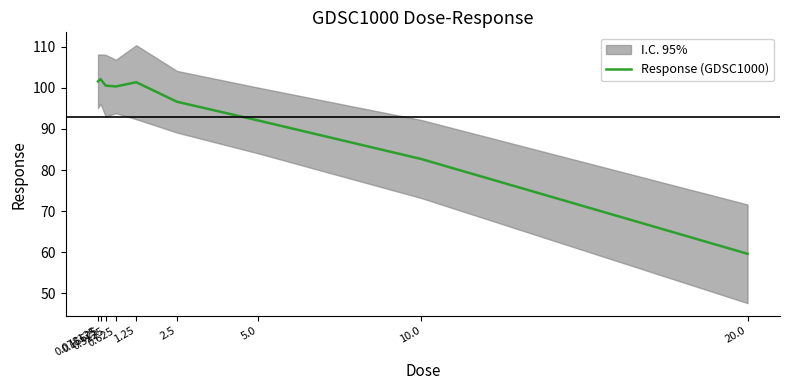

What is the greatest value displayed?

102.1